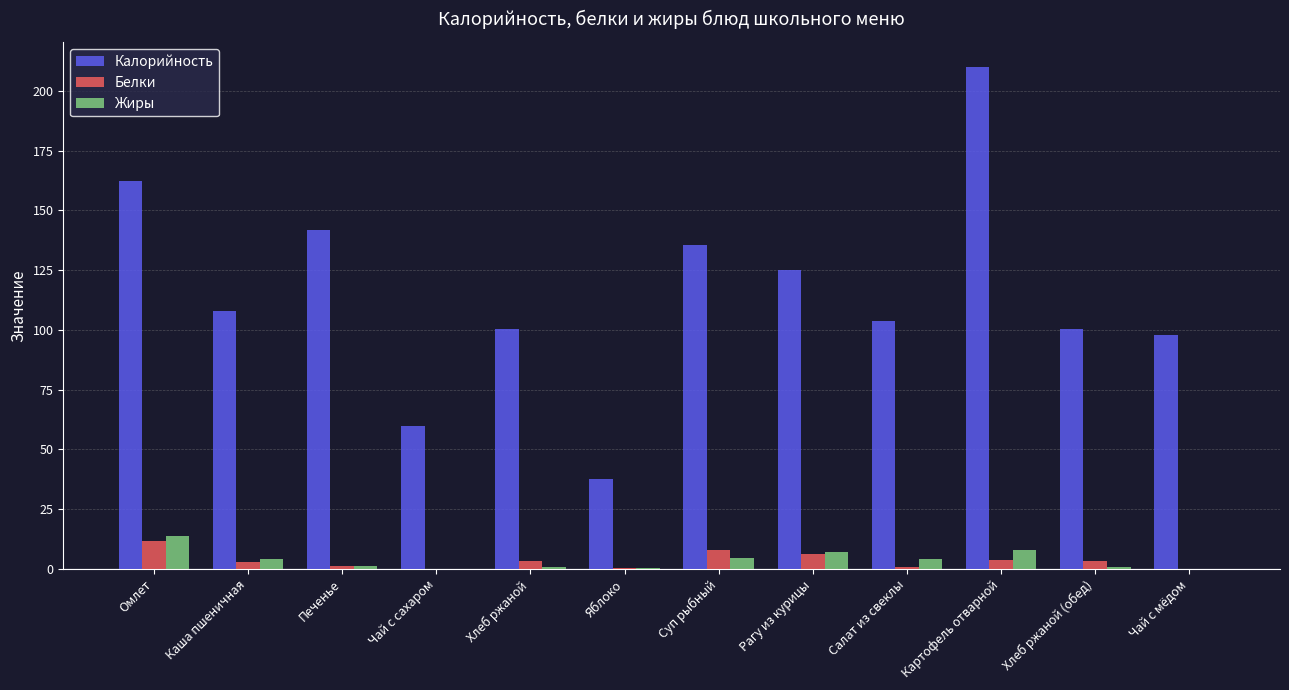

Is the value of Белки at Печенье greater than the value of Калорийность at Хлеб ржаной (обед)?

No